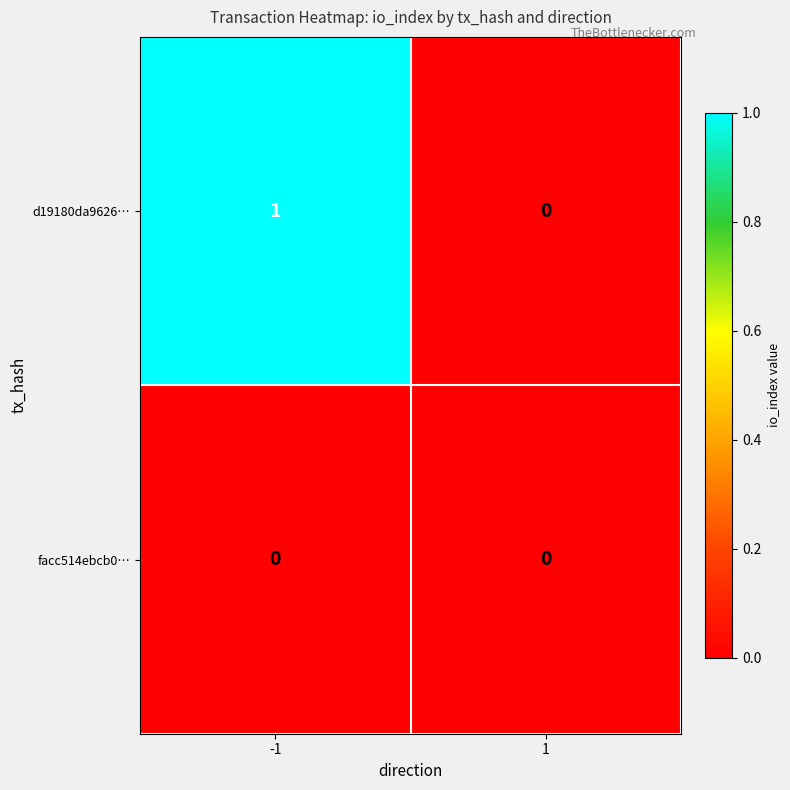

Reading left to right, transcribe all the data shown in this chart.

d19180da9626…: -1=1	1=0
facc514ebcb0…: -1=0	1=0